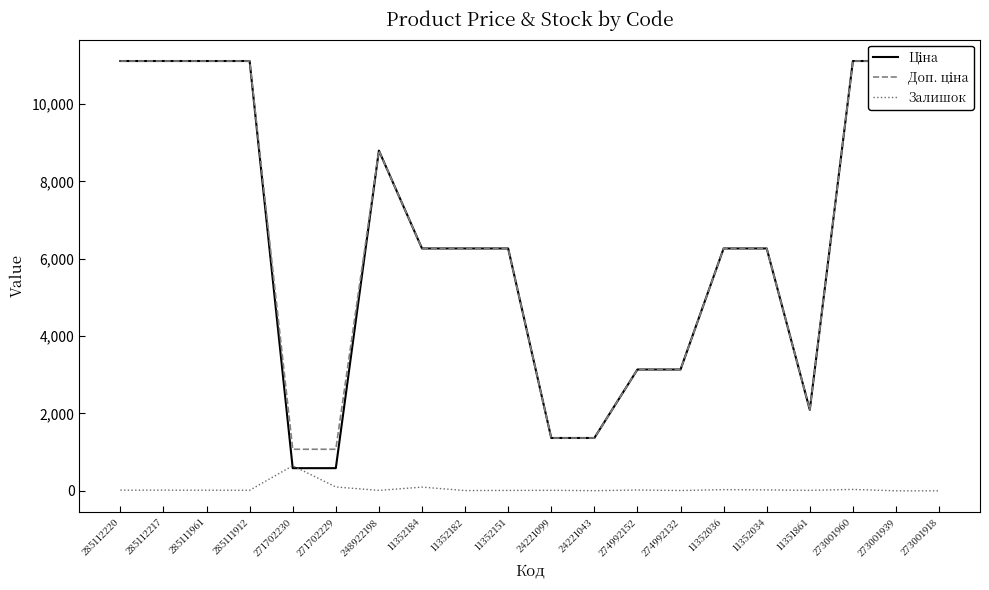

The Ціна series shows 16974.4 at 273001918. True or false?

False